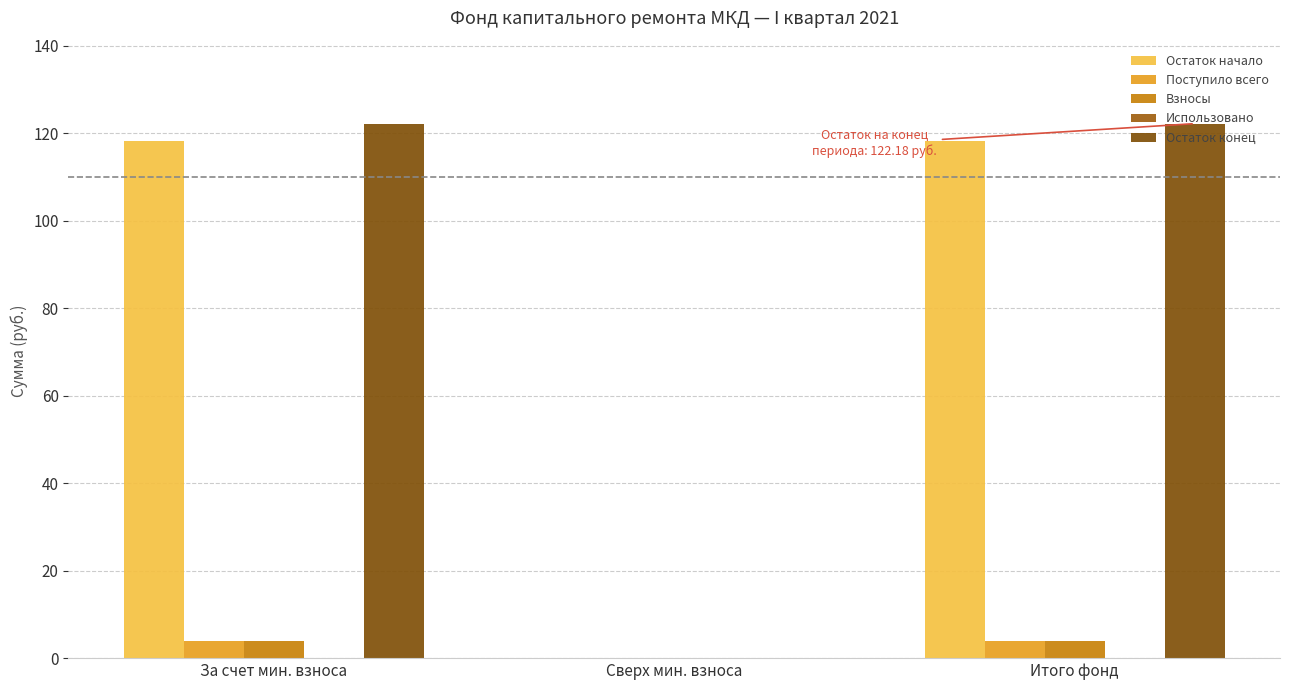

Where is Взносы nearest to the value 1?

Сверх мин. взноса